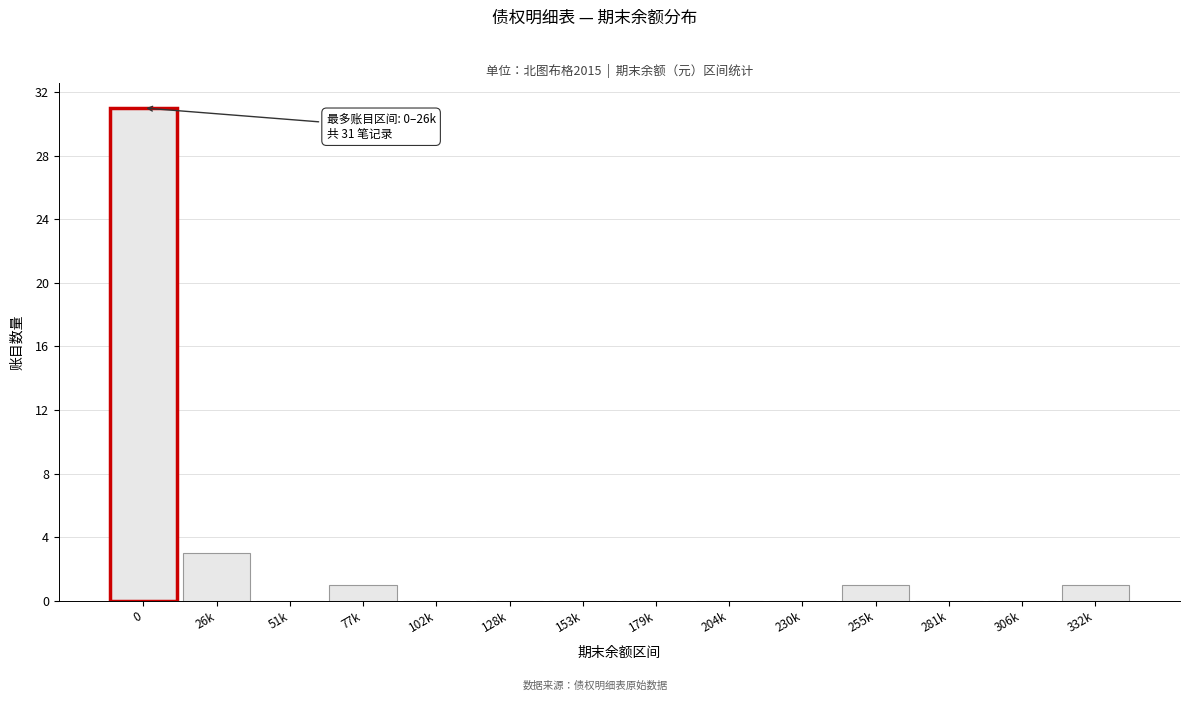

Reading left to right, transcribe all the data shown in this chart.

0=31	26k=3	51k=0	77k=1	102k=0	128k=0	153k=0	179k=0	204k=0	230k=0	255k=1	281k=0	306k=0	332k=1